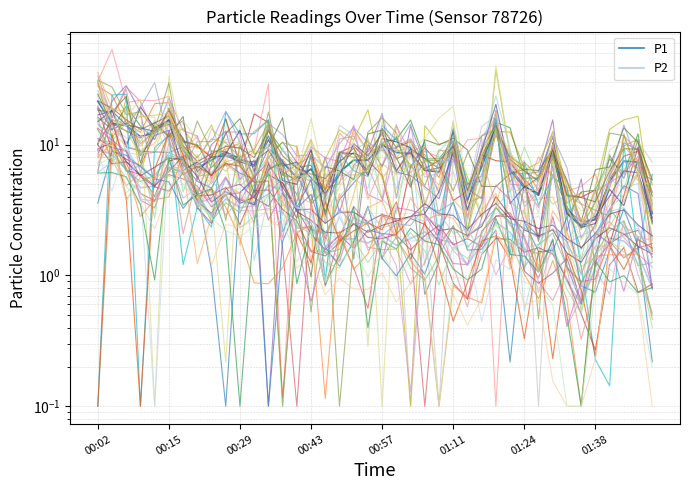

Reading left to right, what are all the values shown in this chart?

P1: 21.4	14.6	14.0	11.5	12.2	15.2	9.1	6.6	7.6	8.8	7.8	7.0	10.9	7.3	5.6	6.5	4.1	6.1	7.6	7.6	9.9	8.7	8.6	6.3	6.2	9.9	3.8	6.7	13.5	6.6	4.8	4.1	8.5	3.0	2.4	2.7	5.2	7.5	7.3	3.0
P2: 9.1	8.4	6.5	4.7	4.8	6.5	6.3	4.2	2.8	3.9	3.3	3.4	4.9	4.5	2.3	2.4	1.5	1.9	1.9	1.8	2.0	1.7	1.9	2.1	1.9	1.8	1.2	1.7	2.5	2.1	1.6	1.5	1.6	0.9	0.6	1.1	1.9	1.8	1.4	0.8